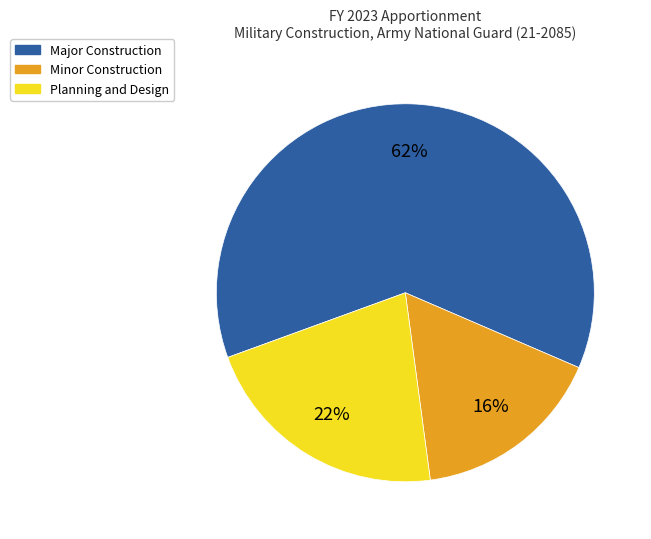

To the nearest percent, what is the average slice percentage?

33%